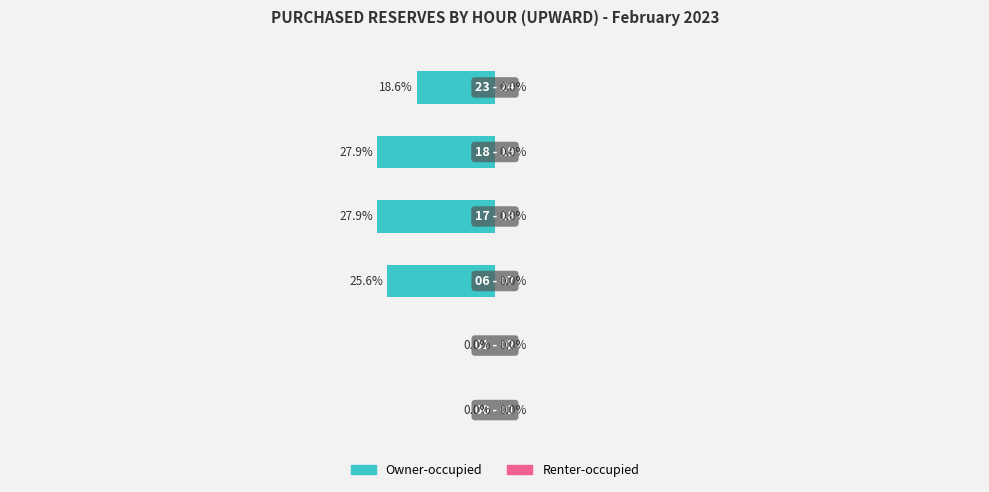

How many bars are there in total?

12